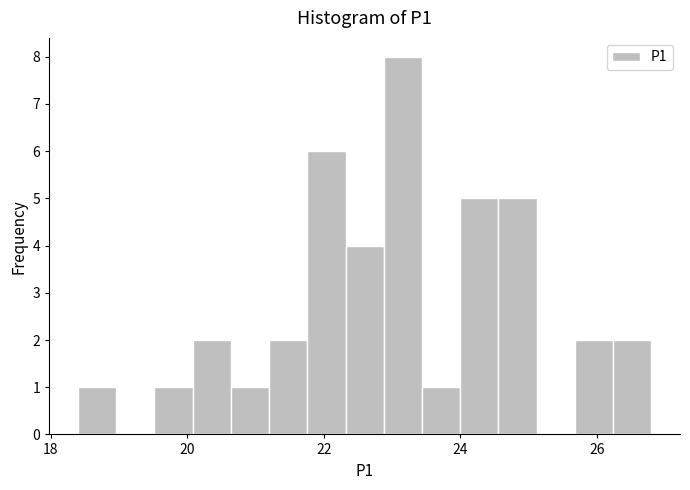

Around what value on the x-axis is the tallest bar? Give the approximate position of its centre, as read against the axis.

23.2